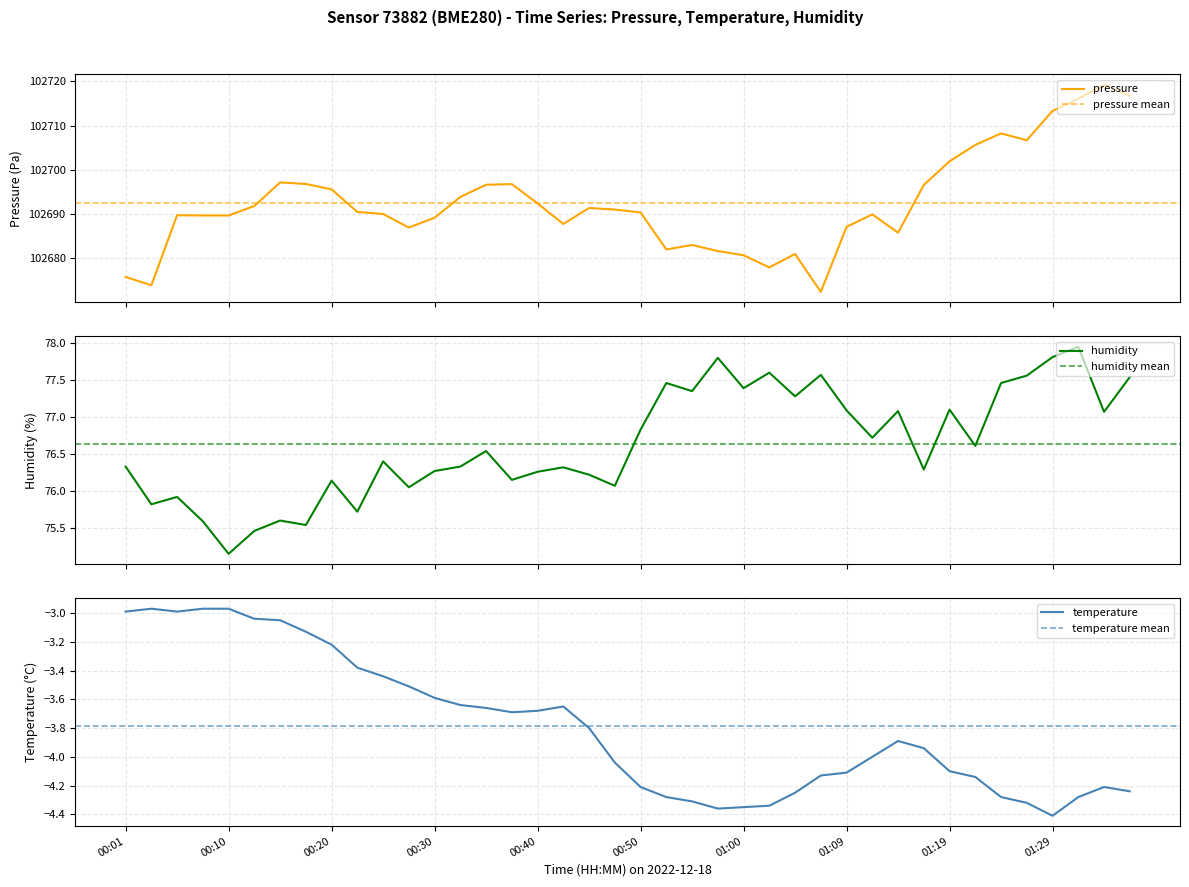

Reading left to right, extract all data points from this chart.

pressure: 00:01=102675.8	00:03=102673.9	00:06=102689.8	00:08=102689.7	00:10=102689.7	00:13=102691.8	00:15=102697.2	00:18=102696.8	00:20=102695.6	00:23=102690.5	00:25=102690.0	00:28=102687.0	00:30=102689.2	00:32=102693.9	00:35=102696.6	00:37=102696.8	00:40=102692.4	00:42=102687.8	00:45=102691.4	00:47=102691.0	00:50=102690.4	00:52=102682.0	00:55=102683.0	00:57=102681.7	01:00=102680.7	01:02=102678.0	01:04=102681.0	01:07=102672.4	01:09=102687.1	01:12=102689.9	01:14=102685.8	01:17=102696.6	01:19=102701.9	01:21=102705.6	01:24=102708.2	01:26=102706.7	01:29=102713.3	01:31=102716.1	01:34=102719.2	01:36=102716.7
temperature: 00:01=-3.0	00:03=-3.0	00:06=-3.0	00:08=-3.0	00:10=-3.0	00:13=-3.0	00:15=-3.0	00:18=-3.1	00:20=-3.2	00:23=-3.4	00:25=-3.4	00:28=-3.5	00:30=-3.6	00:32=-3.6	00:35=-3.7	00:37=-3.7	00:40=-3.7	00:42=-3.6	00:45=-3.8	00:47=-4.0	00:50=-4.2	00:52=-4.3	00:55=-4.3	00:57=-4.4	01:00=-4.3	01:02=-4.3	01:04=-4.2	01:07=-4.1	01:09=-4.1	01:12=-4.0	01:14=-3.9	01:17=-3.9	01:19=-4.1	01:21=-4.1	01:24=-4.3	01:26=-4.3	01:29=-4.4	01:31=-4.3	01:34=-4.2	01:36=-4.2
humidity: 00:01=76.3	00:03=75.8	00:06=75.9	00:08=75.6	00:10=75.2	00:13=75.5	00:15=75.6	00:18=75.5	00:20=76.1	00:23=75.7	00:25=76.4	00:28=76.0	00:30=76.3	00:32=76.3	00:35=76.5	00:37=76.2	00:40=76.3	00:42=76.3	00:45=76.2	00:47=76.1	00:50=76.8	00:52=77.5	00:55=77.3	00:57=77.8	01:00=77.4	01:02=77.6	01:04=77.3	01:07=77.6	01:09=77.1	01:12=76.7	01:14=77.1	01:17=76.3	01:19=77.1	01:21=76.6	01:24=77.5	01:26=77.6	01:29=77.8	01:31=78.0	01:34=77.1	01:36=77.5